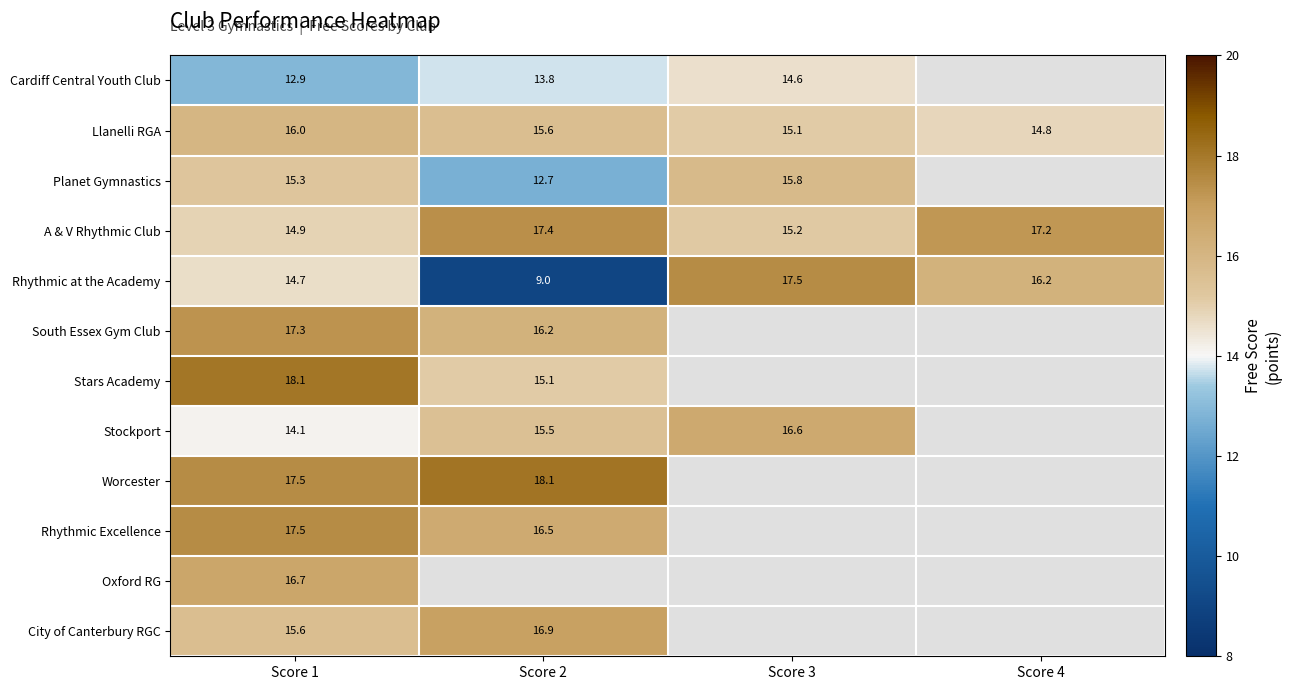

What is the minimum value for A & V Rhythmic Club?

14.9